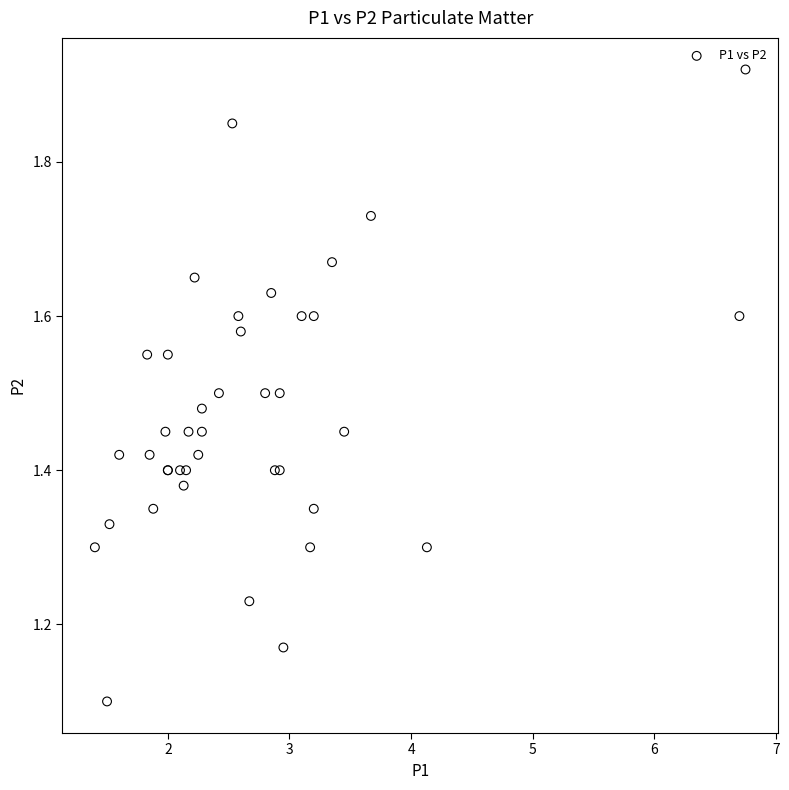

What Y value in the scatter plot is closest to 1?

1.1